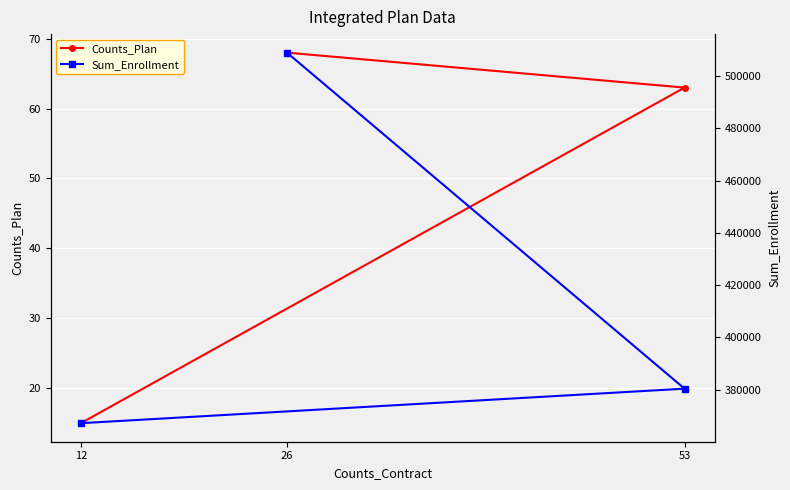

What is the total value across all series at 53?

380484